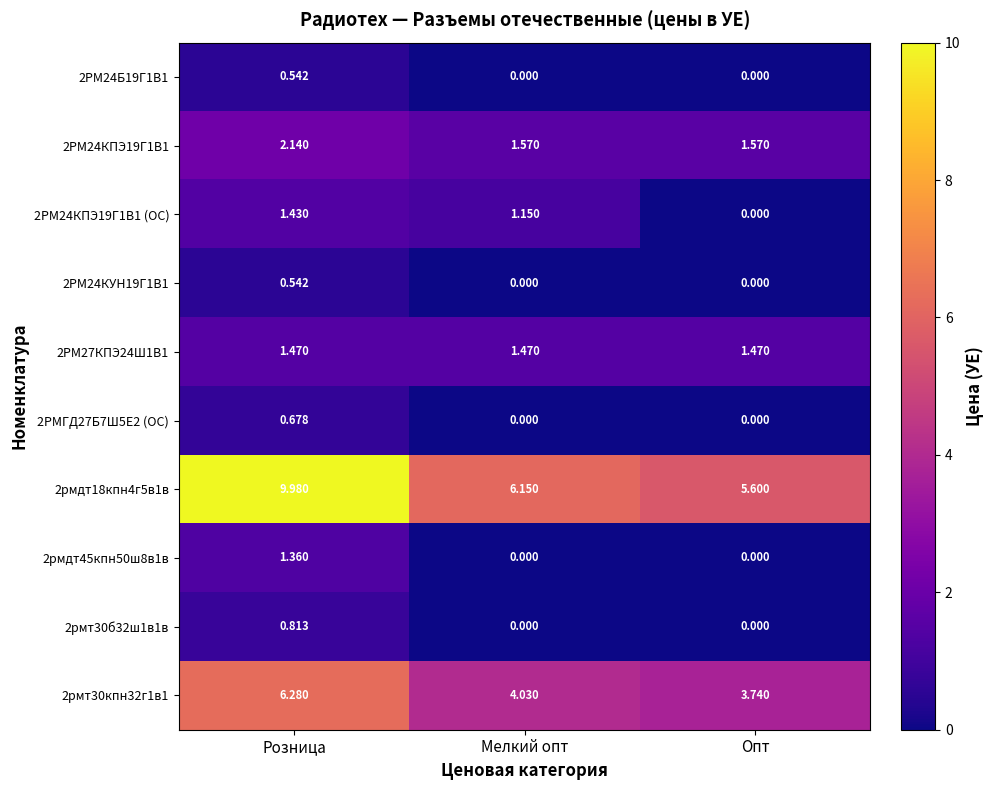

How many categories are shown in the chart?

3